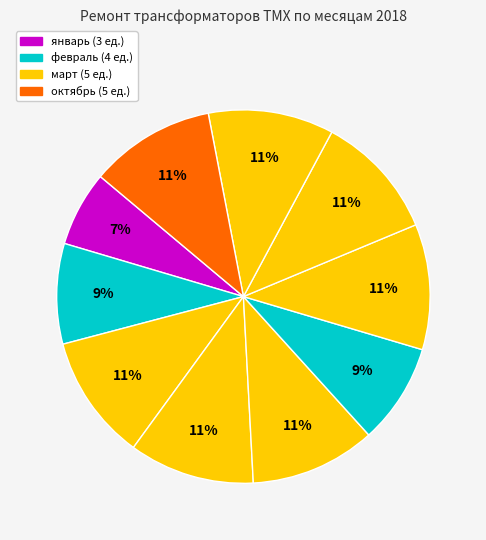

Which category has the biggest portion of the pie?

март